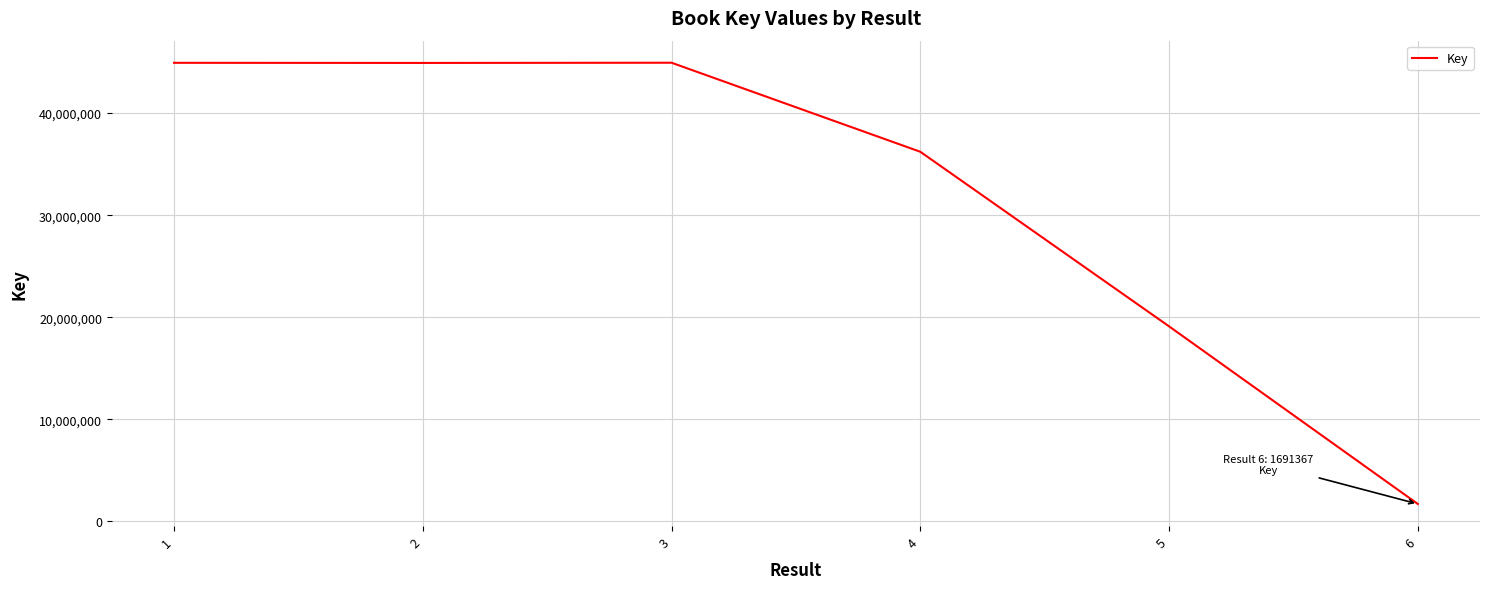

Does the chart have visible grid lines?

Yes